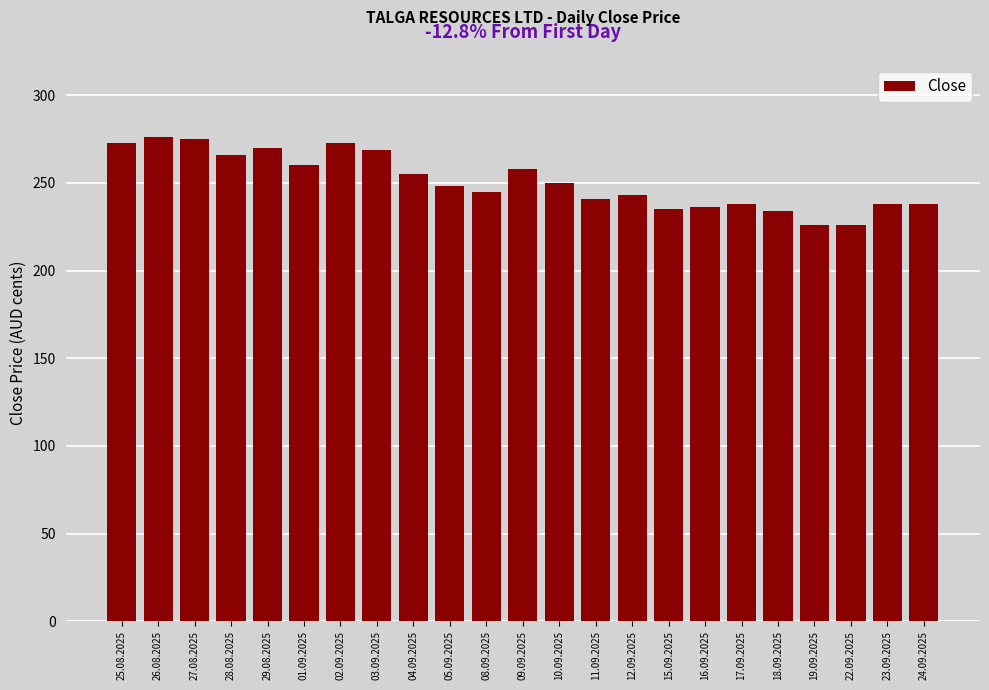

The chart shows a value of 113 at 17.09.2025. True or false?

False